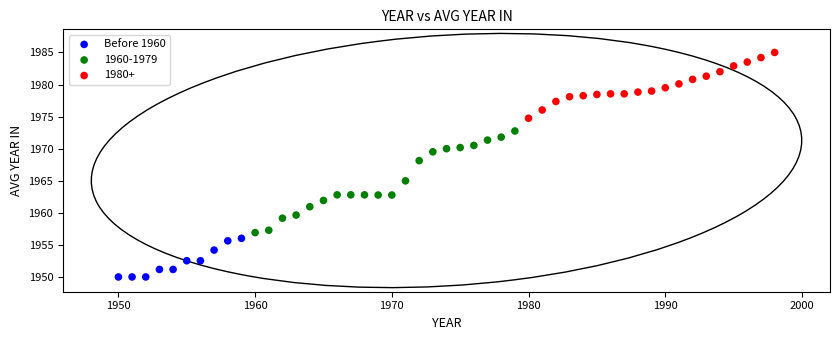

Which series contains the lowest Y value?

Before 1960